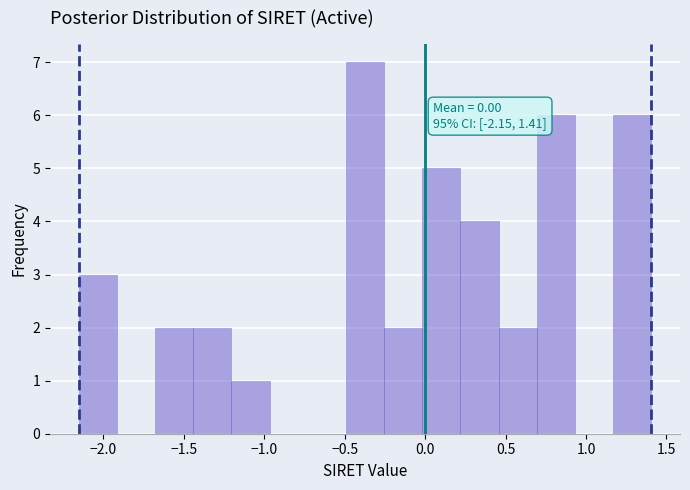

Which range on the x-axis has the tallest bar?

-0.50 to -0.25